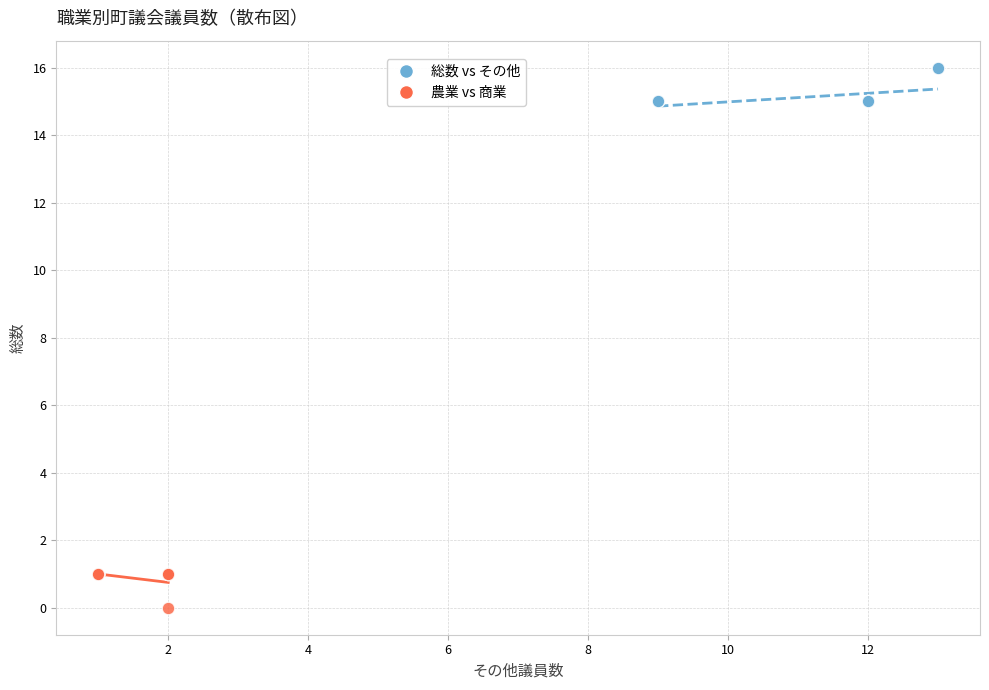

Which series contains the highest Y value?

総数 vs その他